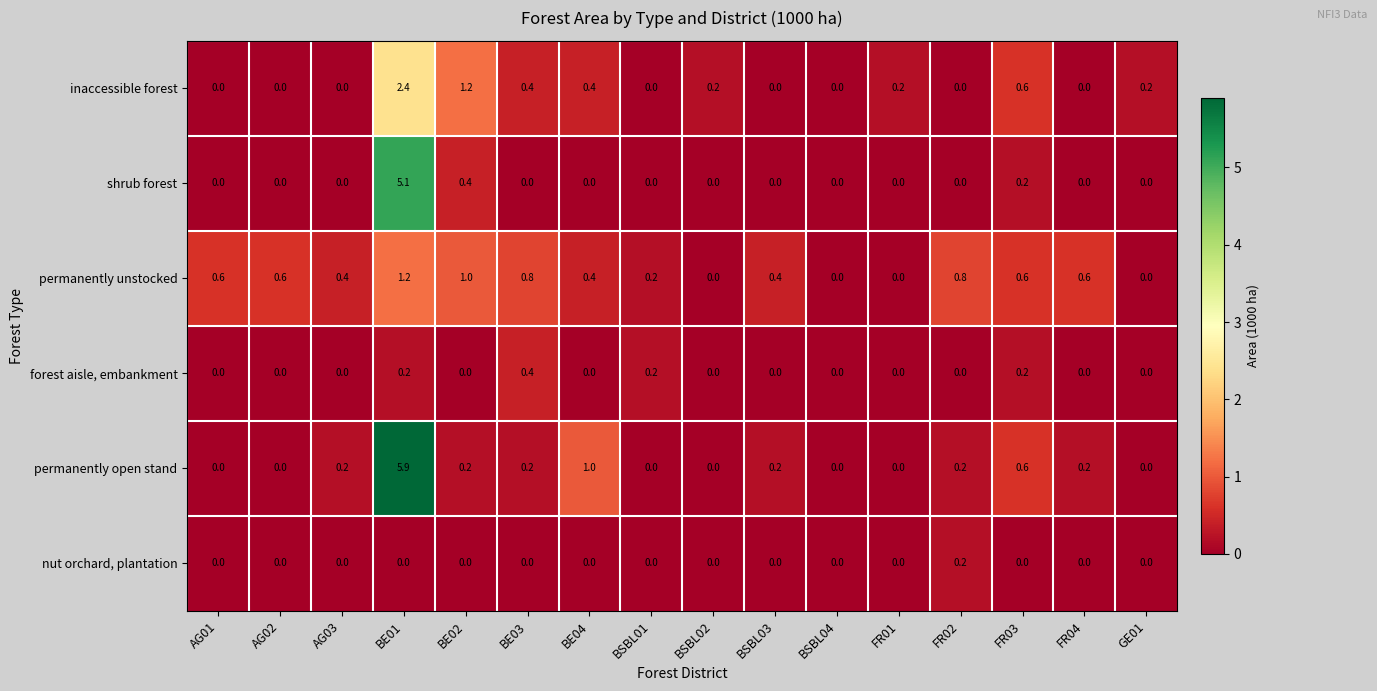

At BE01, list the series in order from smallest to largest.

nut orchard, plantation, forest aisle, embankment, permanently unstocked, inaccessible forest, shrub forest, permanently open stand